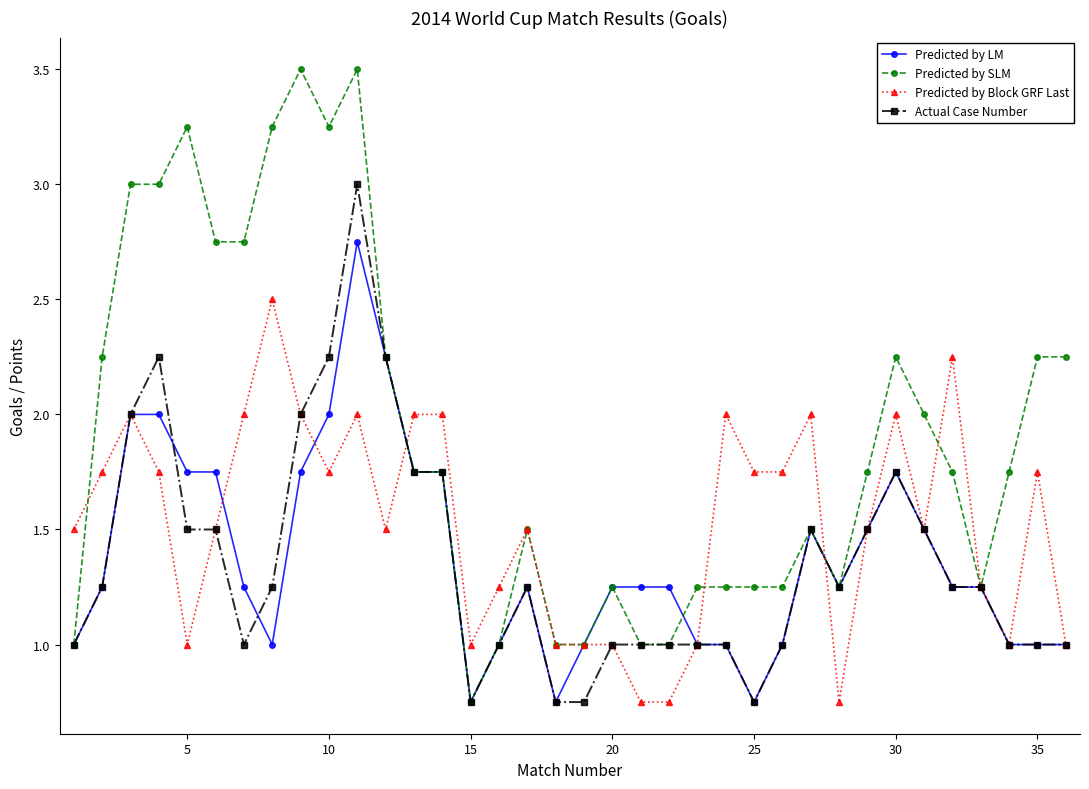

List the series in order of their peak value, lowest first.

Predicted by Block GRF Last, Predicted by LM, Actual Case Number, Predicted by SLM